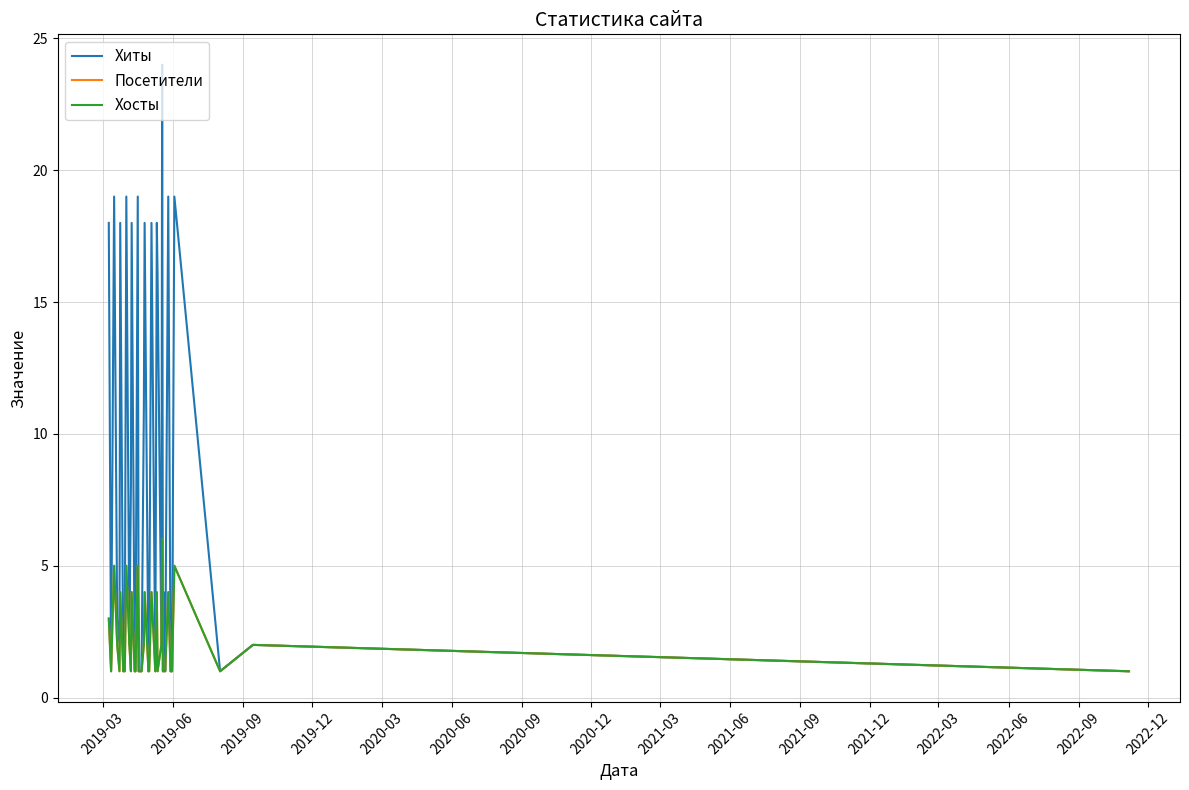

In Хосты, how many points are higher than both neighbors (excluding endpoints)?

12